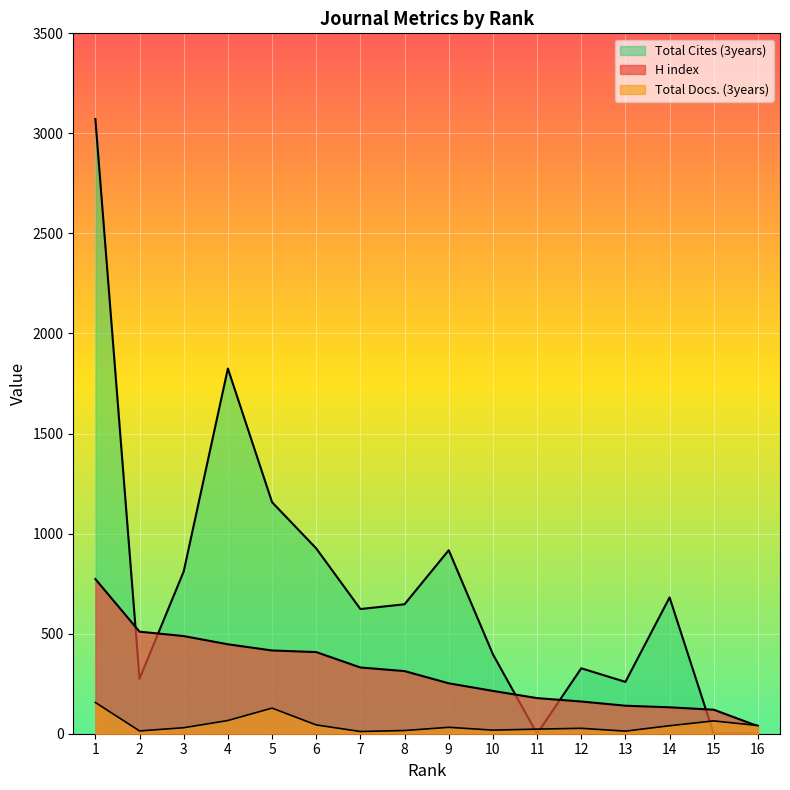

Rank the series by their average value, from highest to lowest.

Total Cites (3years), H index, Total Docs. (3years)